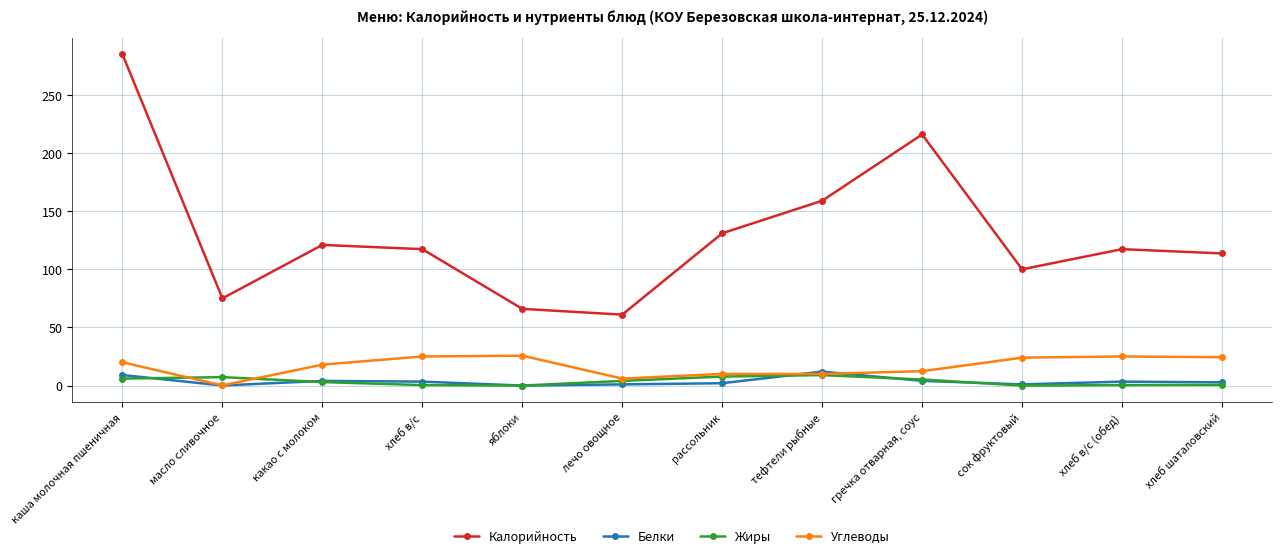

Count the number of data series in this chart.

4